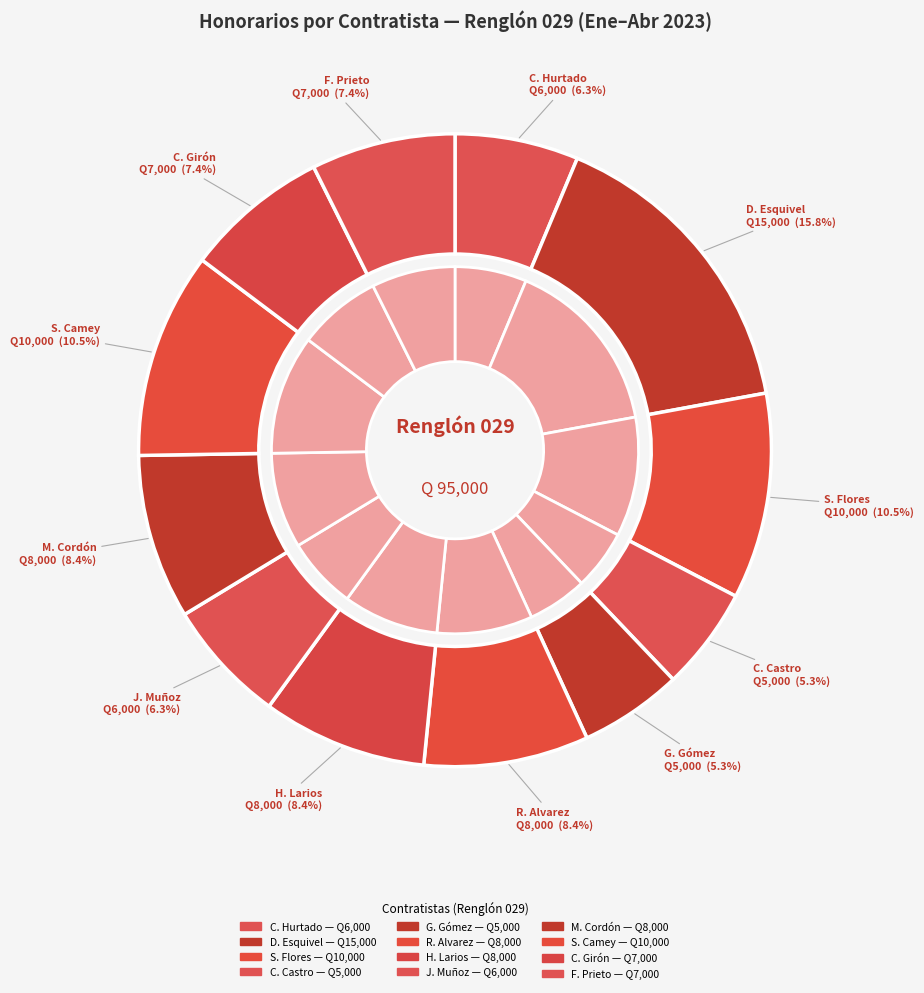

To the nearest percent, what percentage of the pie is SILVIA BEATRÍZ FLORES REYES?

11%